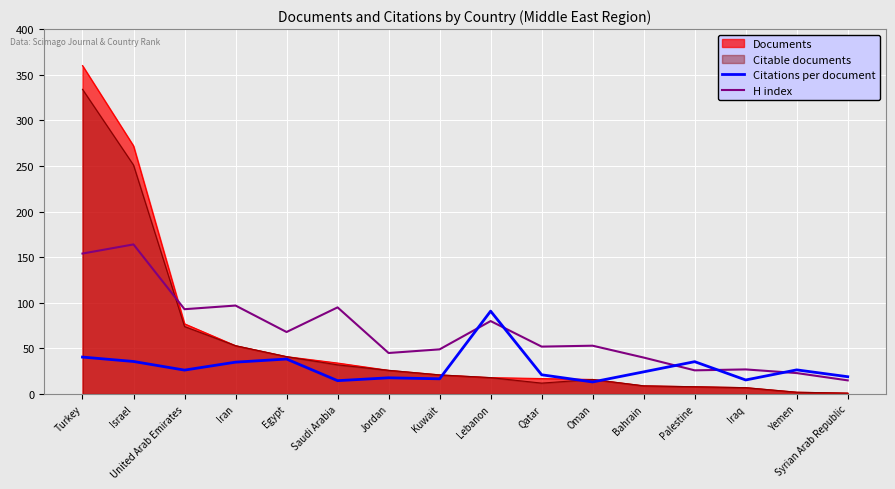

Is it true that Citations per document equals 23.6 at Egypt?

False